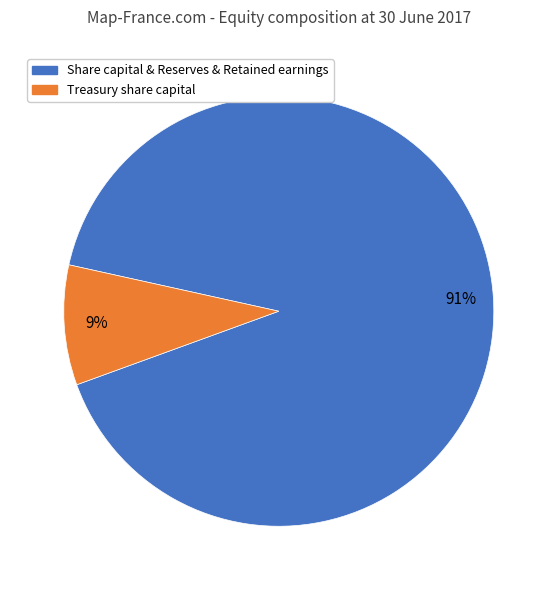

To the nearest percent, what is the difference between the largest and smallest slice percentages?

82%